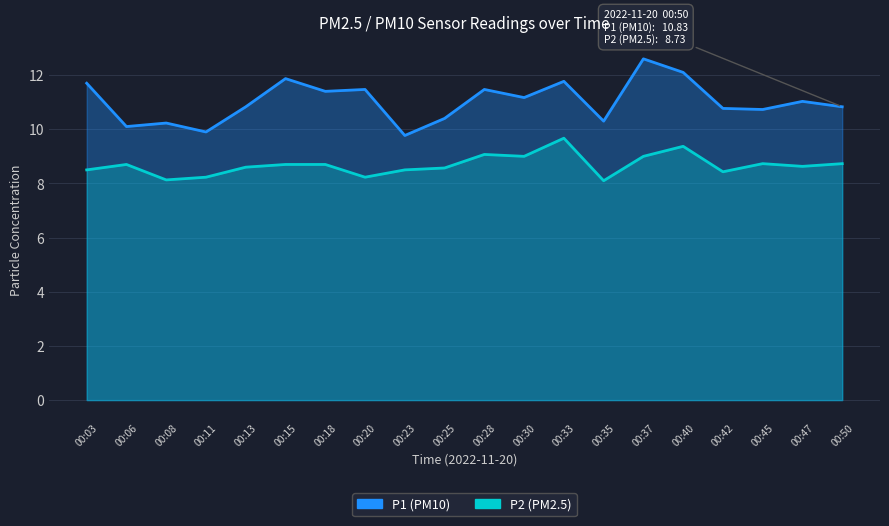

True or false: P1 and P2 intersect in this chart.

False